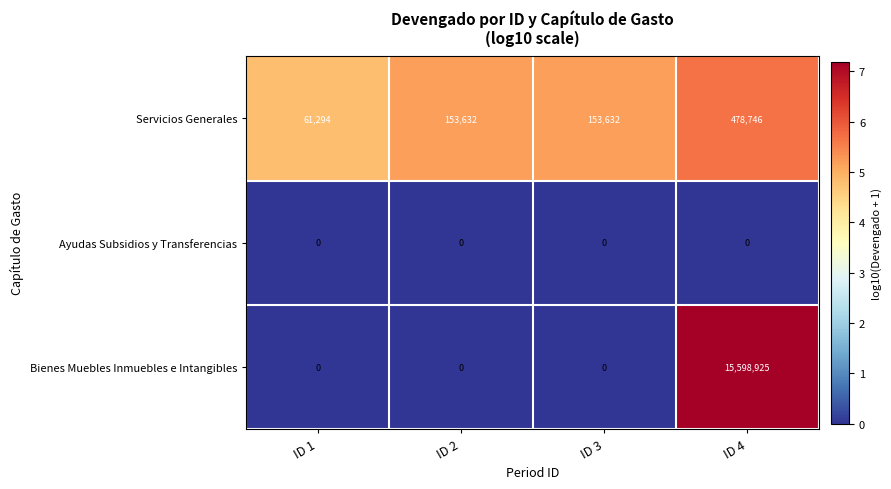

How many positive values does the Bienes Muebles Inmuebles e Intangibles series have?

1